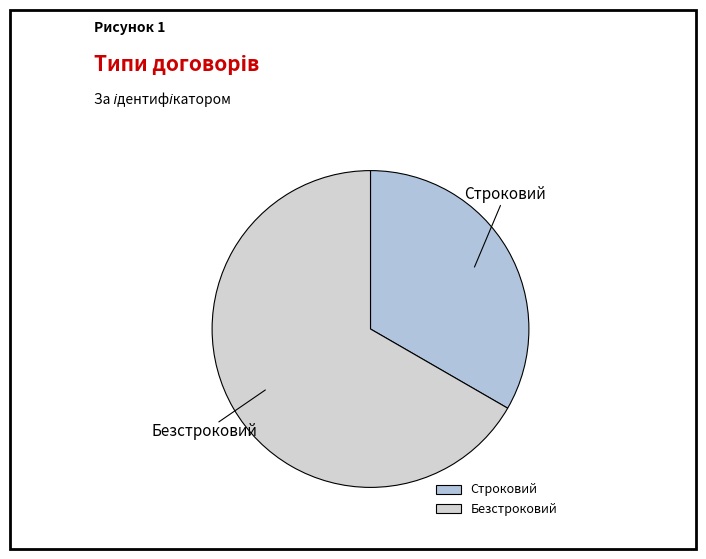

Is it true that Строковий is 33% of the pie?

True